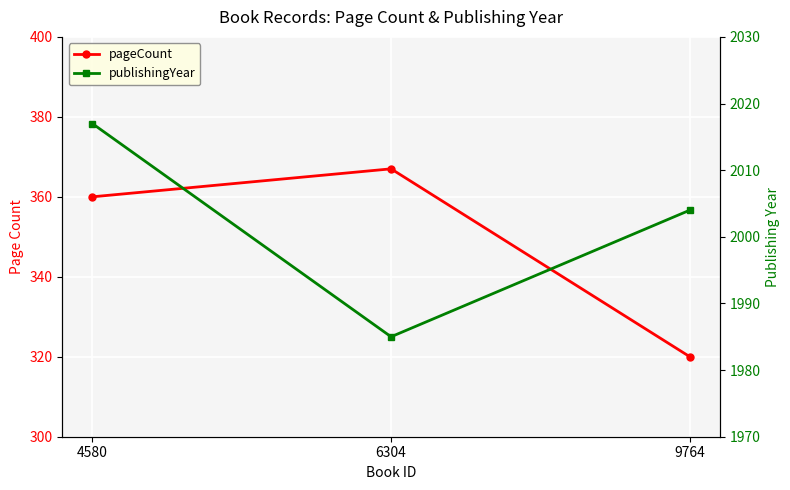

What is the spread (max minus min) of values at 6304?

1618